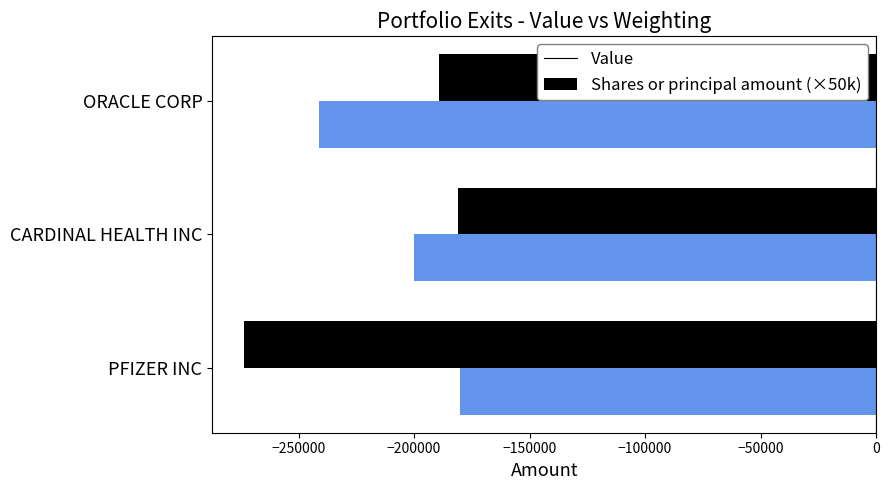

At which category does the chart reach its minimum across all series?

PFIZER INC